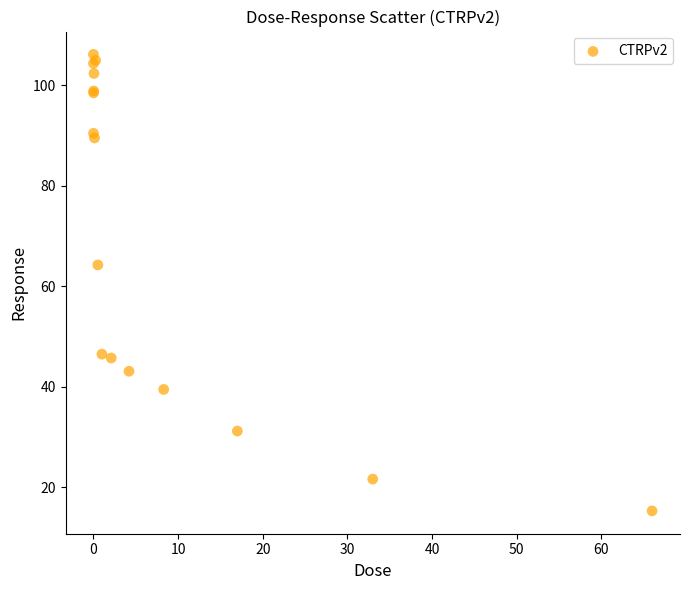

What Y value in the scatter plot is closest to 60?

64.2